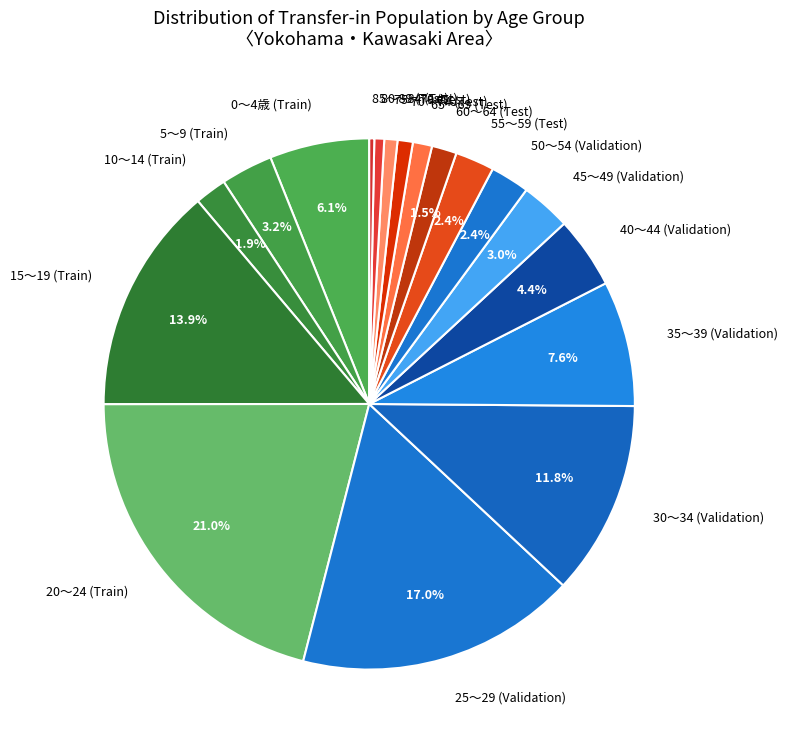

What portion of the pie excludes 0～4歳 (Train)?

93.9%